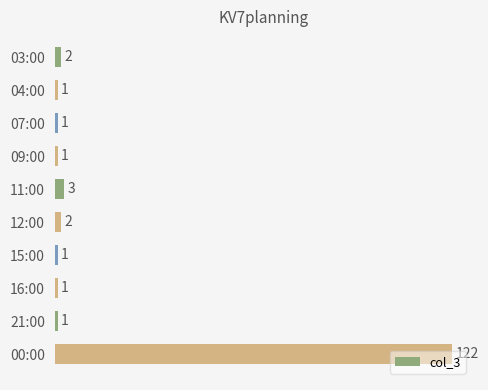

What is the value of the 8th bar from the top?

1